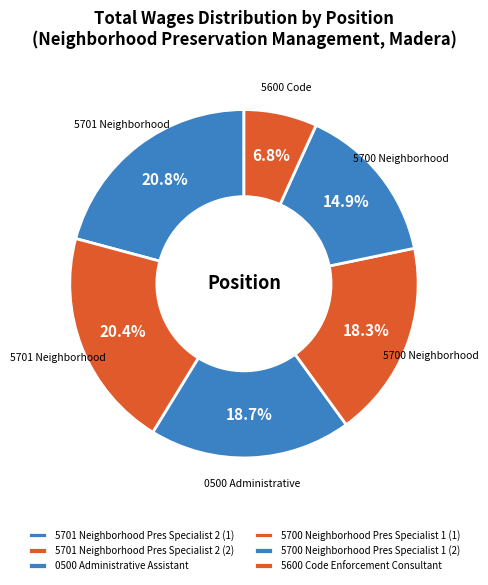

Approximately how many times larger is the value at 5700 Neighborhood Pres Specialist 1 (2) compared to 5701 Neighborhood Pres Specialist 2 (1)?

0.7